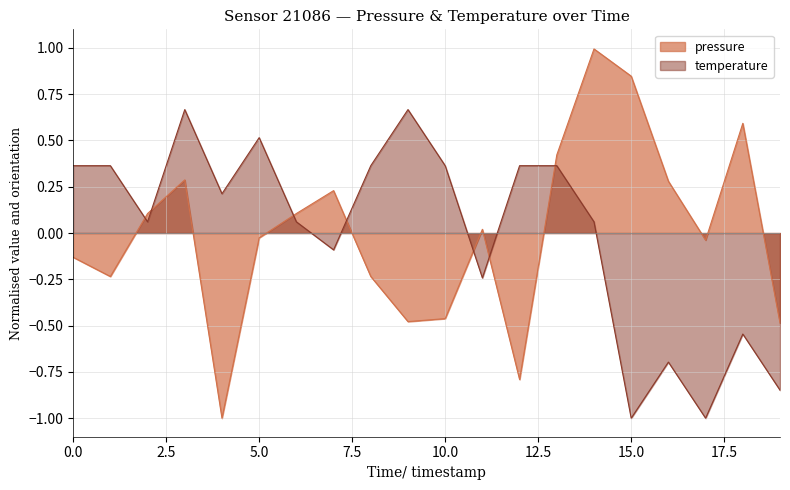

Which series has the largest range (max minus min)?

pressure